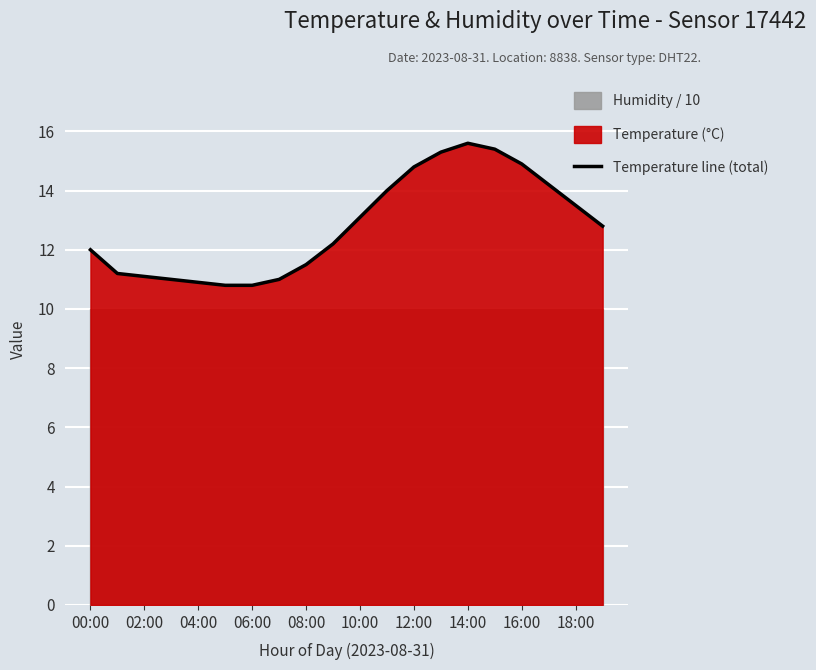

Is it true that Temperature line (total) equals 10.8 at 06:00?

True